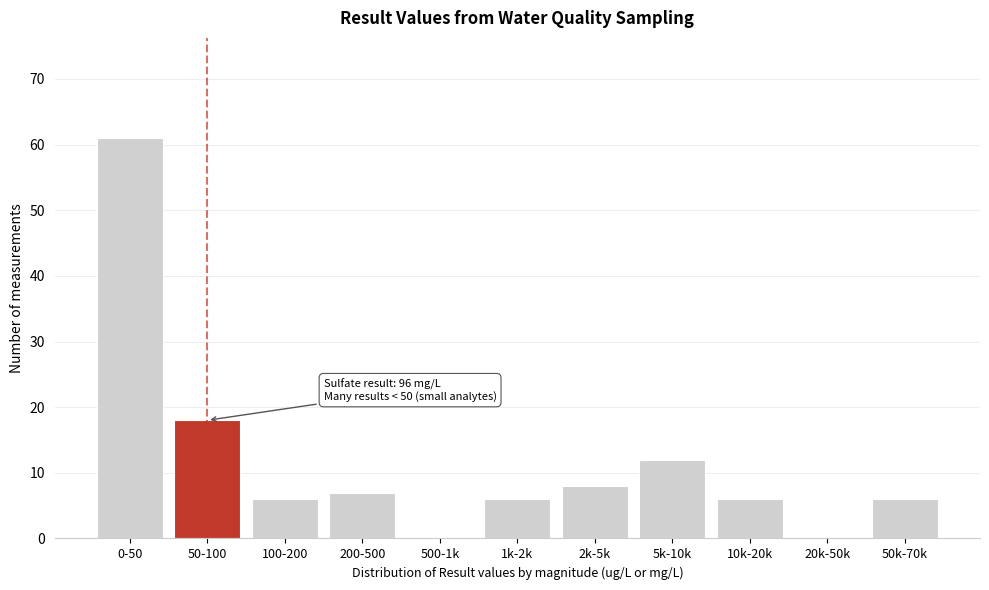

Reading left to right, transcribe all the data shown in this chart.

0-50=61	50-100=18	100-200=6	200-500=7	500-1k=0	1k-2k=6	2k-5k=8	5k-10k=12	10k-20k=6	20k-50k=0	50k-70k=6